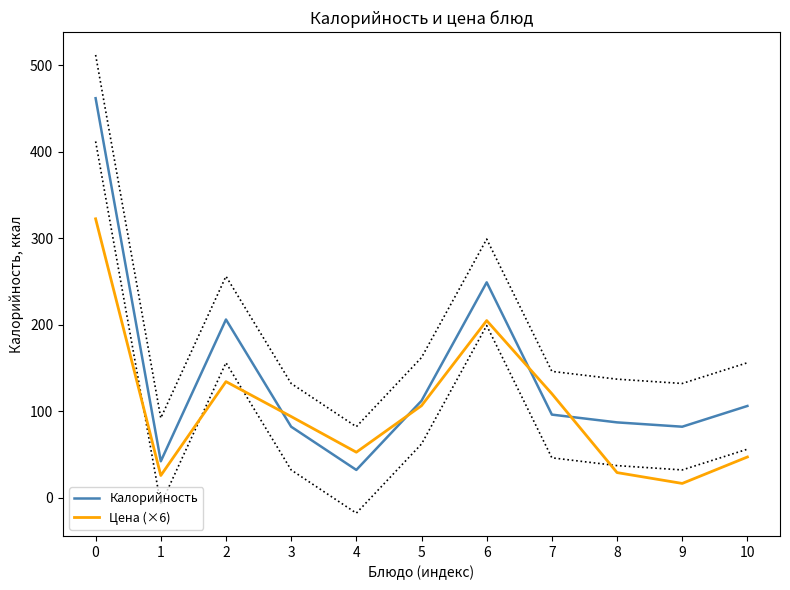

Is it true that Цена (×6) equals 7.7 at 9?

False